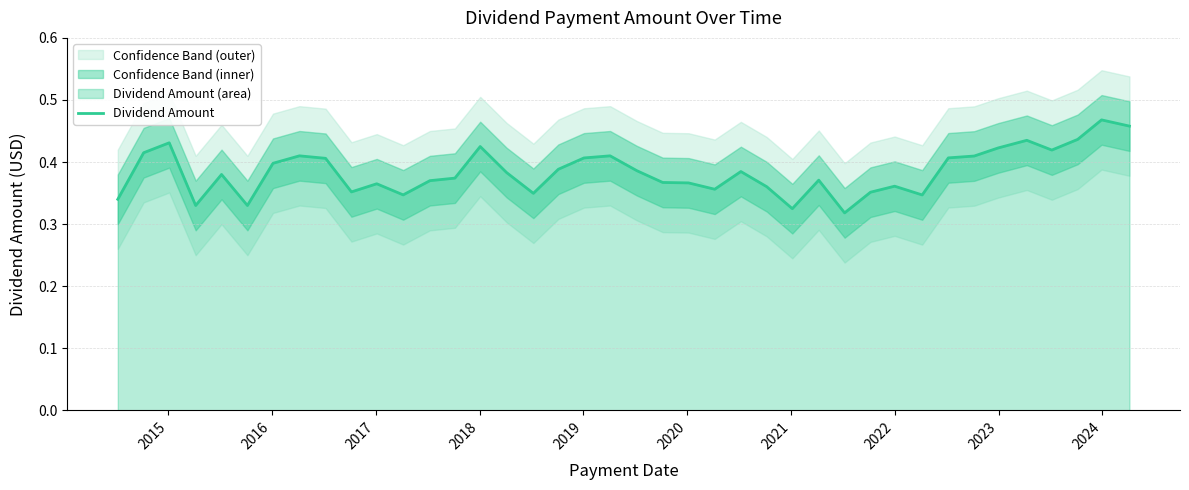

What is the sum of all values?

15.4